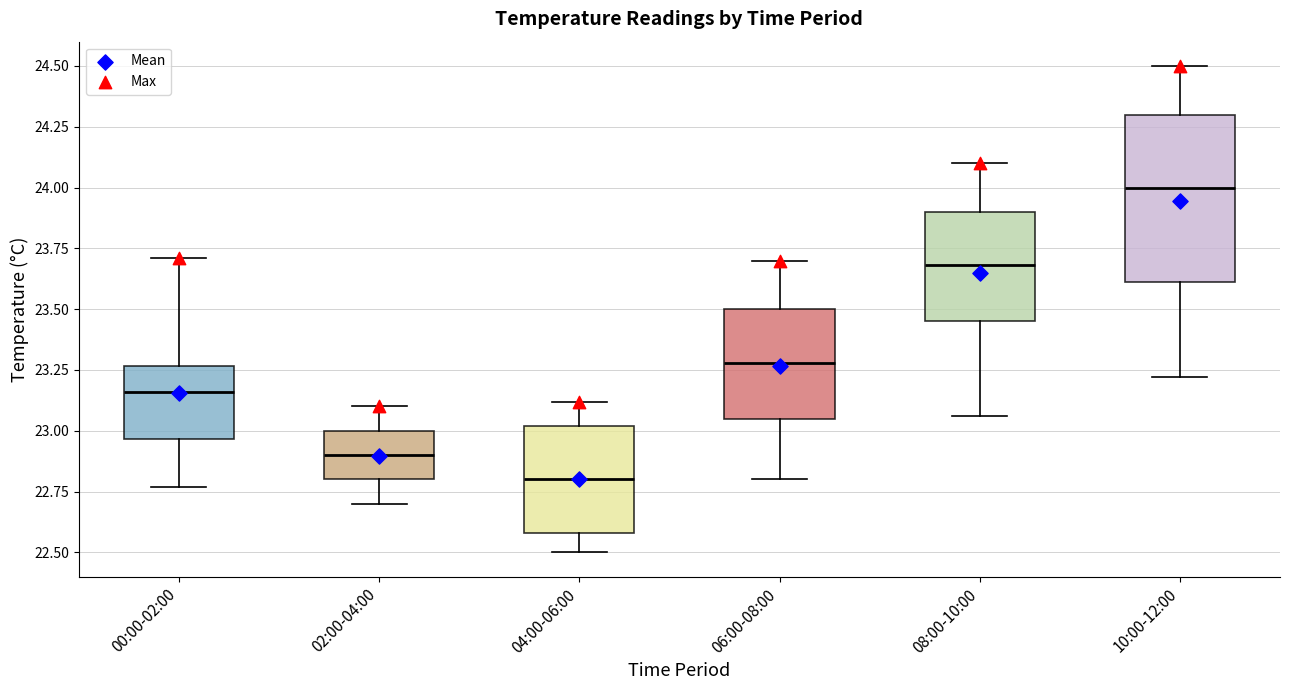

Reading left to right, read every box against the y-axis: the position of its median line, the range the box covers, and the ends of its whiskers. The values are not printed on the chart, so give them approximately, as read against the axis.

00:00-02:00: median 23.15, box 22.95 to 23.25, whiskers 22.75 to 23.70
02:00-04:00: median 22.90, box 22.80 to 23.00, whiskers 22.70 to 23.10
04:00-06:00: median 22.80, box 22.60 to 23.00, whiskers 22.50 to 23.10
06:00-08:00: median 23.30, box 23.05 to 23.50, whiskers 22.80 to 23.70
08:00-10:00: median 23.70, box 23.45 to 23.90, whiskers 23.05 to 24.10
10:00-12:00: median 24.00, box 23.60 to 24.30, whiskers 23.20 to 24.50